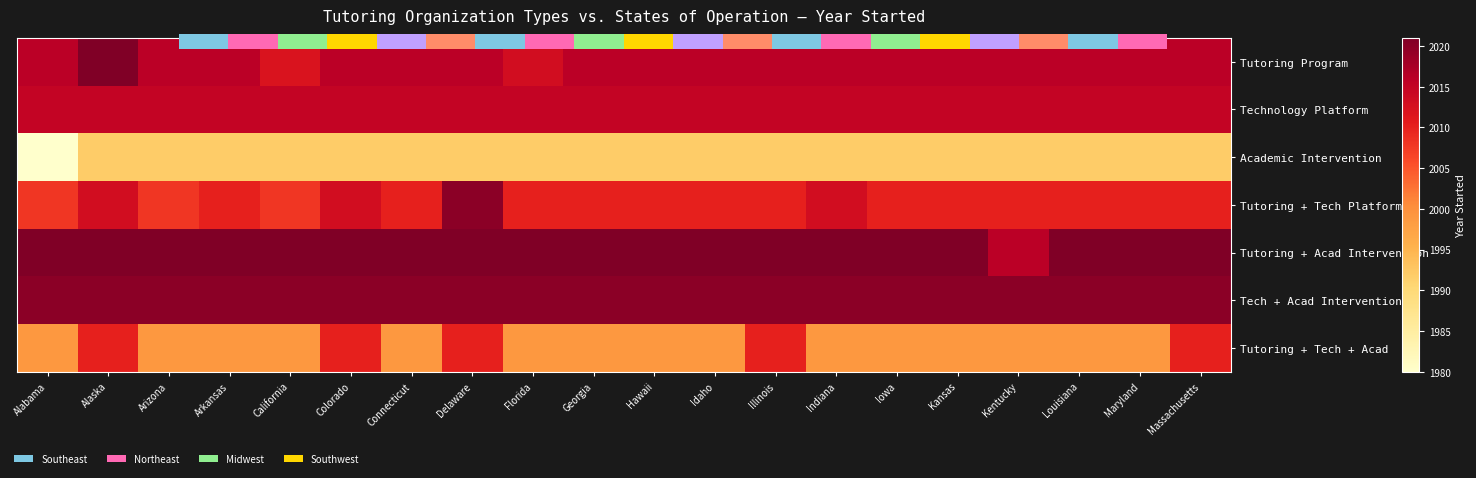

At which category is the sum across all series the highest?

Delaware